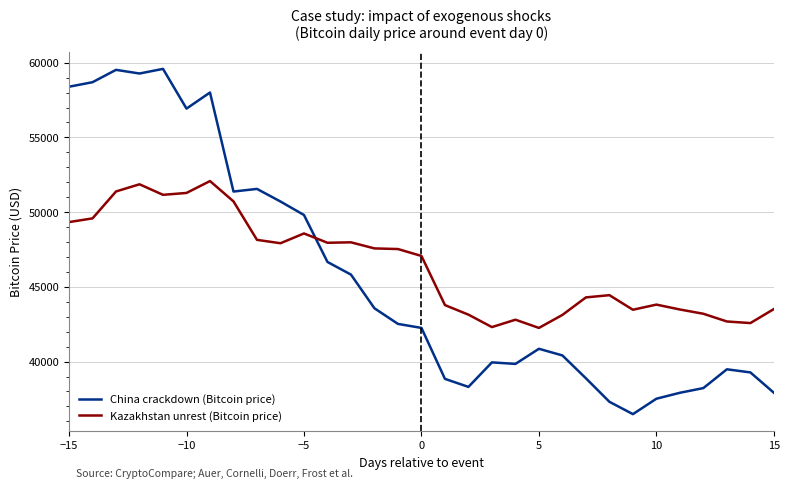

What is the difference between the maximum and minimum values in the Kazakhstan unrest (Bitcoin price) series?

9828.4